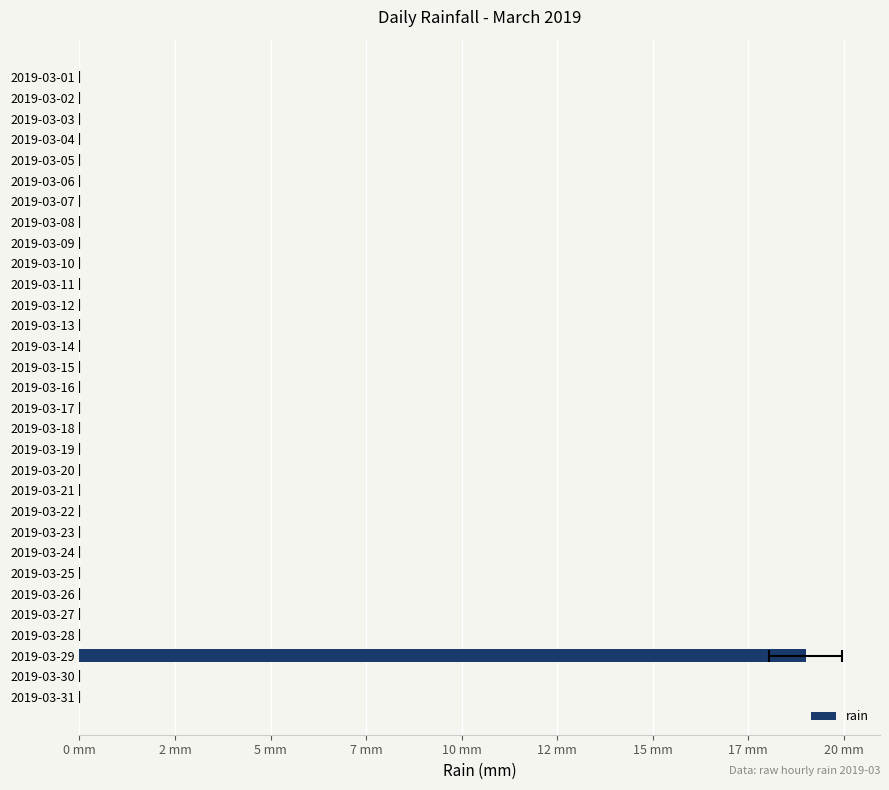

How many distinct data groups are displayed?

1